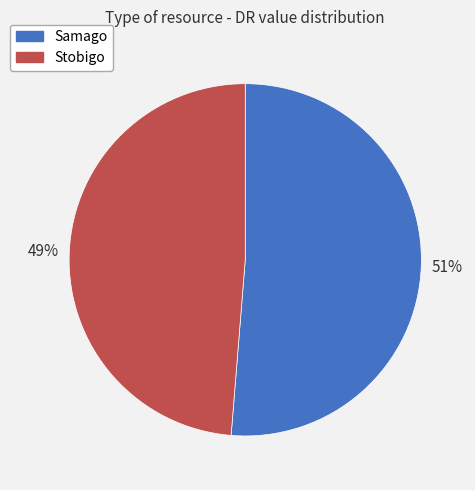

Between Stobigo and Samago, which is larger?

Samago